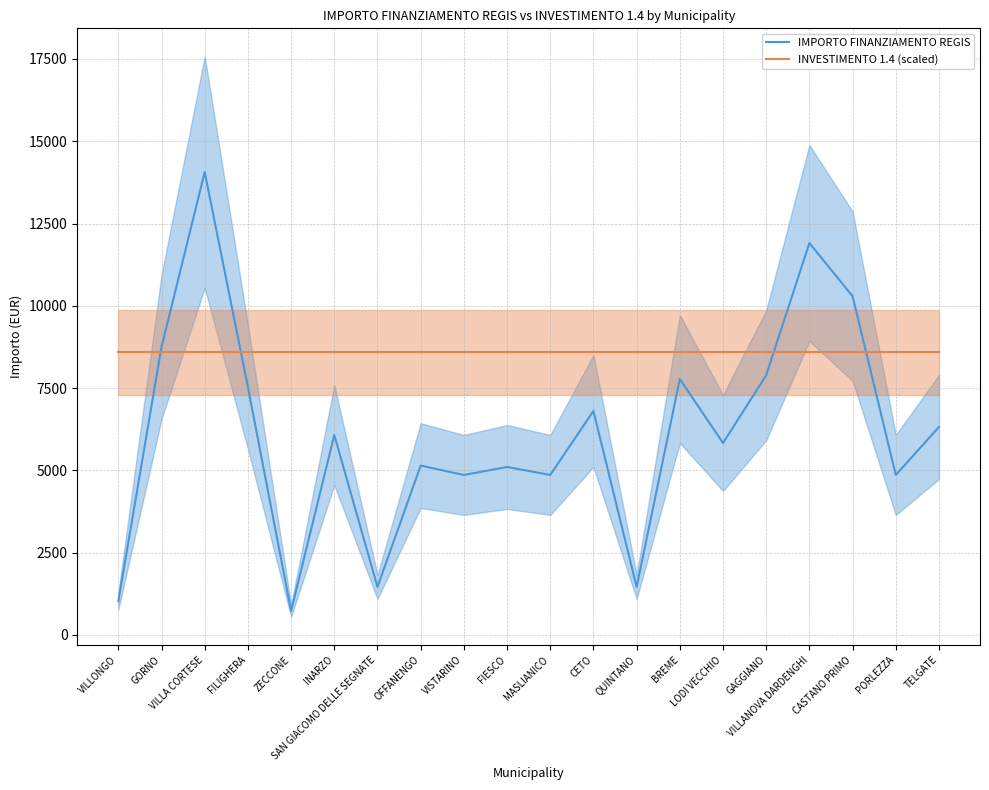

At which label does IMPORTO FINANZIAMENTO REGIS first exceed 6075?

GORNO